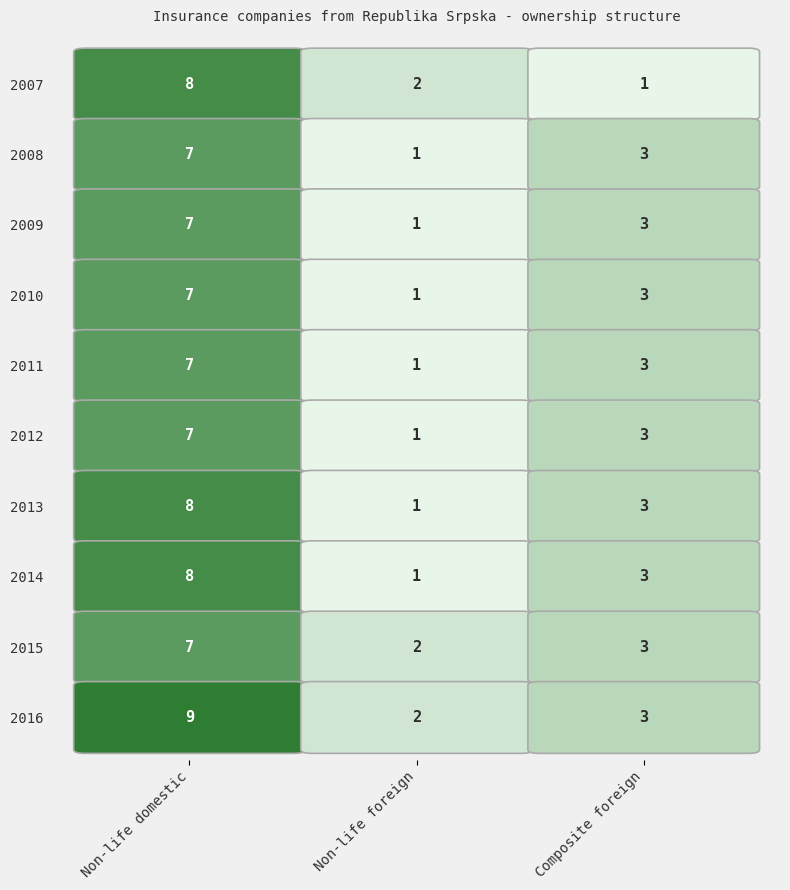

Reading left to right, what are all the values shown in this chart?

2007: 8	2	1
2008: 7	1	3
2009: 7	1	3
2010: 7	1	3
2011: 7	1	3
2012: 7	1	3
2013: 8	1	3
2014: 8	1	3
2015: 7	2	3
2016: 9	2	3